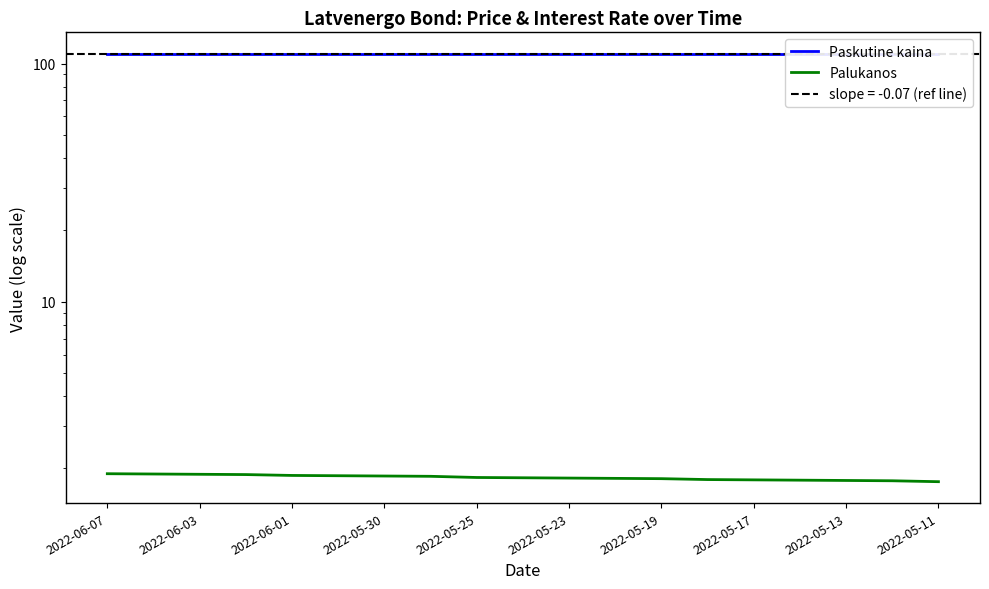

What is the highest value of the Paskutine kaina series?

110.0